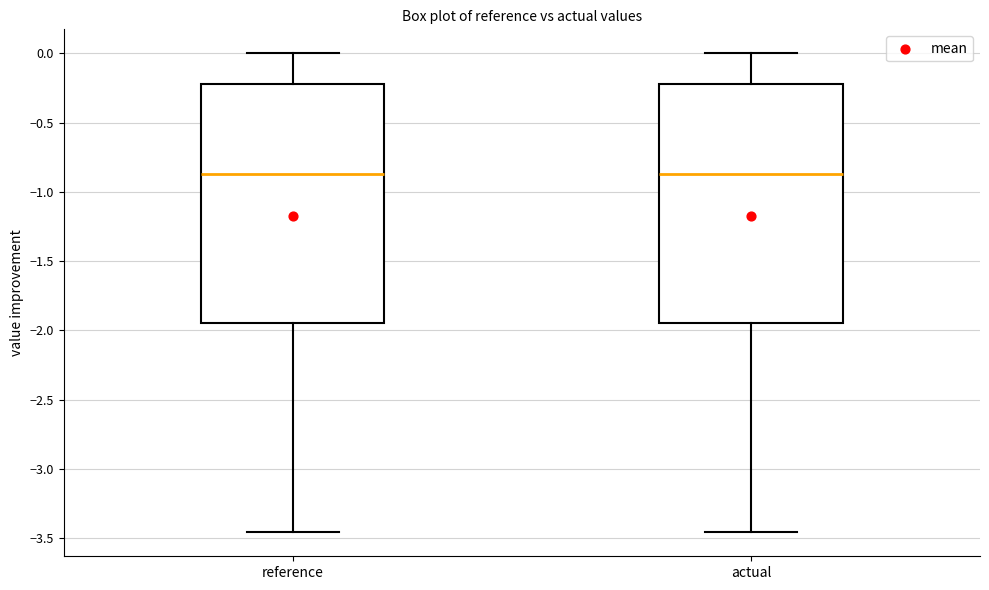

Reading left to right, read every box against the y-axis: the position of its median line, the range the box covers, and the ends of its whiskers. The values are not printed on the chart, so give them approximately, as read against the axis.

reference: median -0.85, box -1.95 to -0.20, whiskers -3.45 to 0.00
actual: median -0.85, box -1.95 to -0.20, whiskers -3.45 to 0.00